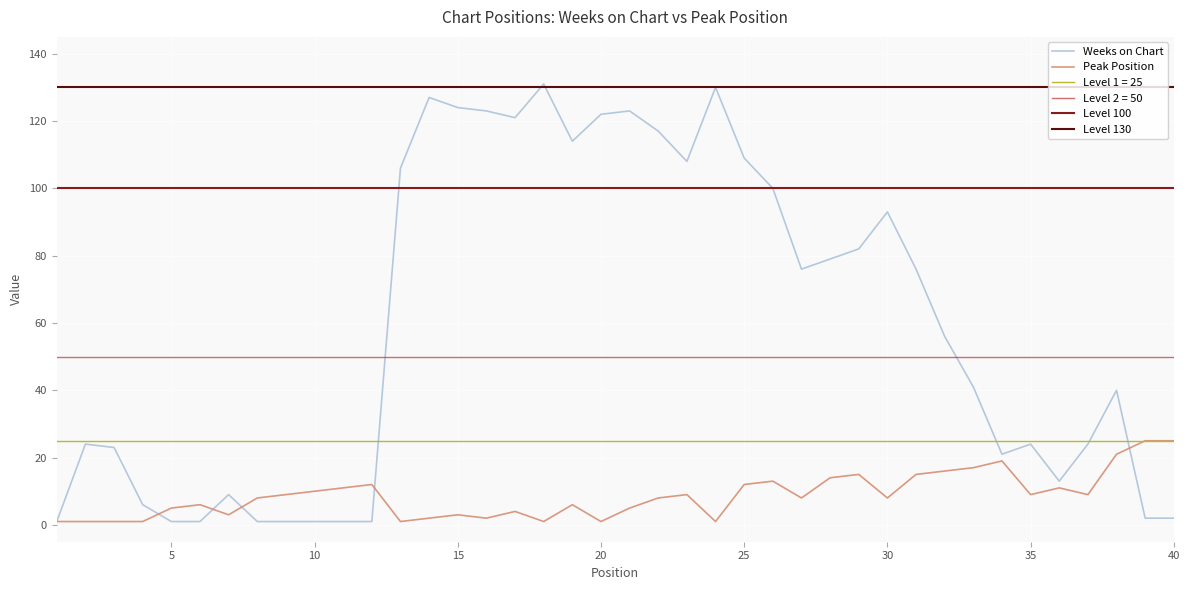

At how many categories does at least one series exceed 3?

39